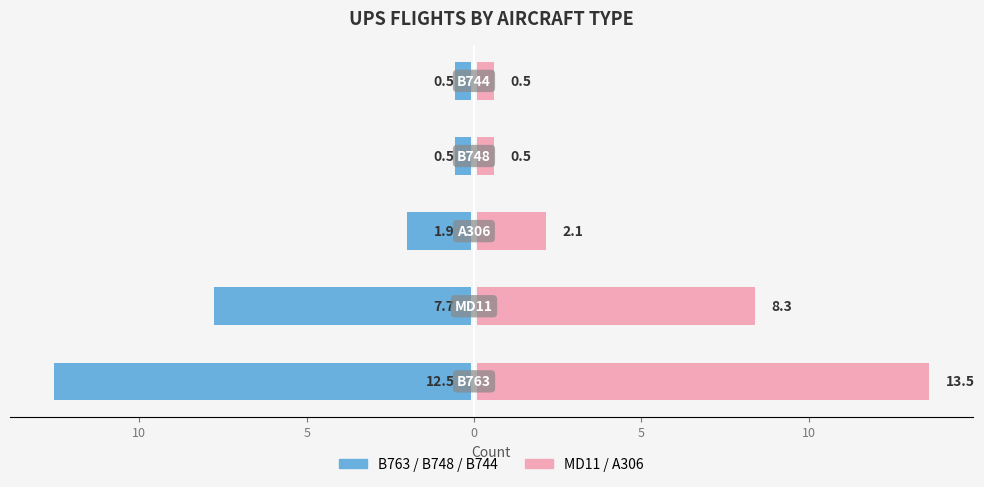

What is the sum of the Left (B series dominant) values at 5 and 15?

-14.4